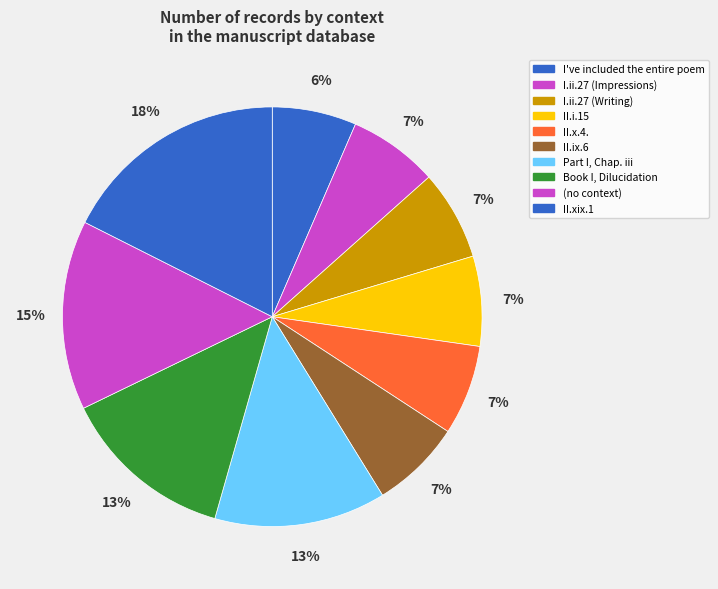

Count the number of slices in the pie.

10